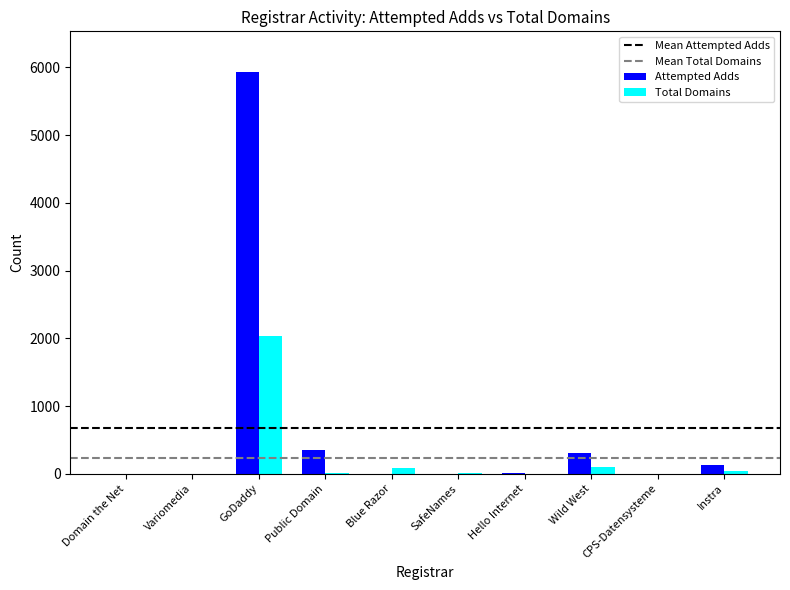

At which category is the sum across all series the highest?

GoDaddy